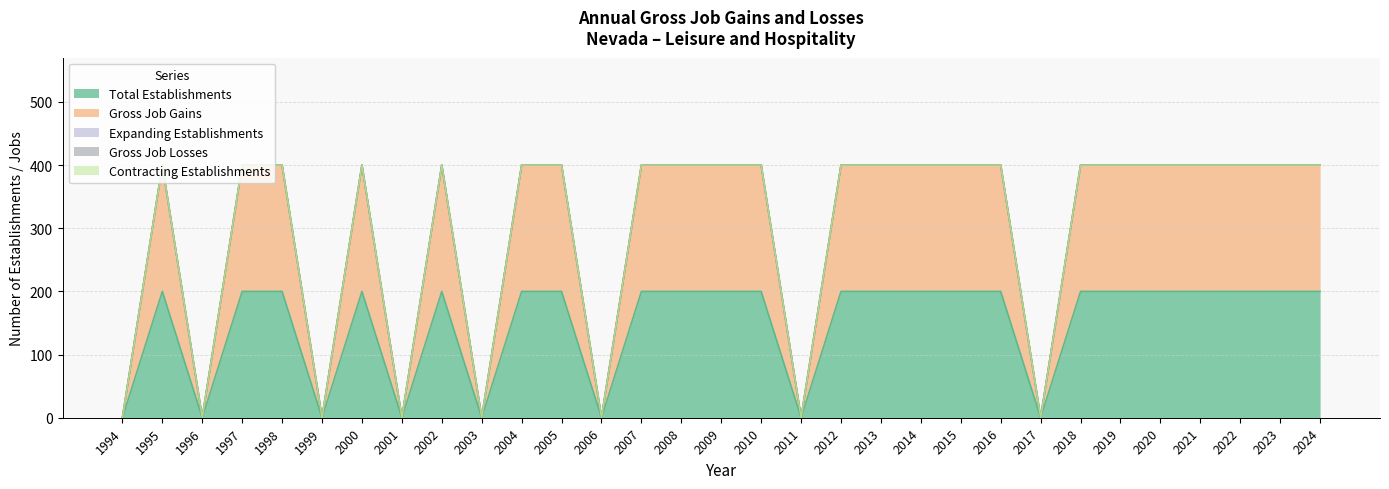

True or false: Contracting Establishments and Gross Job Losses cross at least once.

False